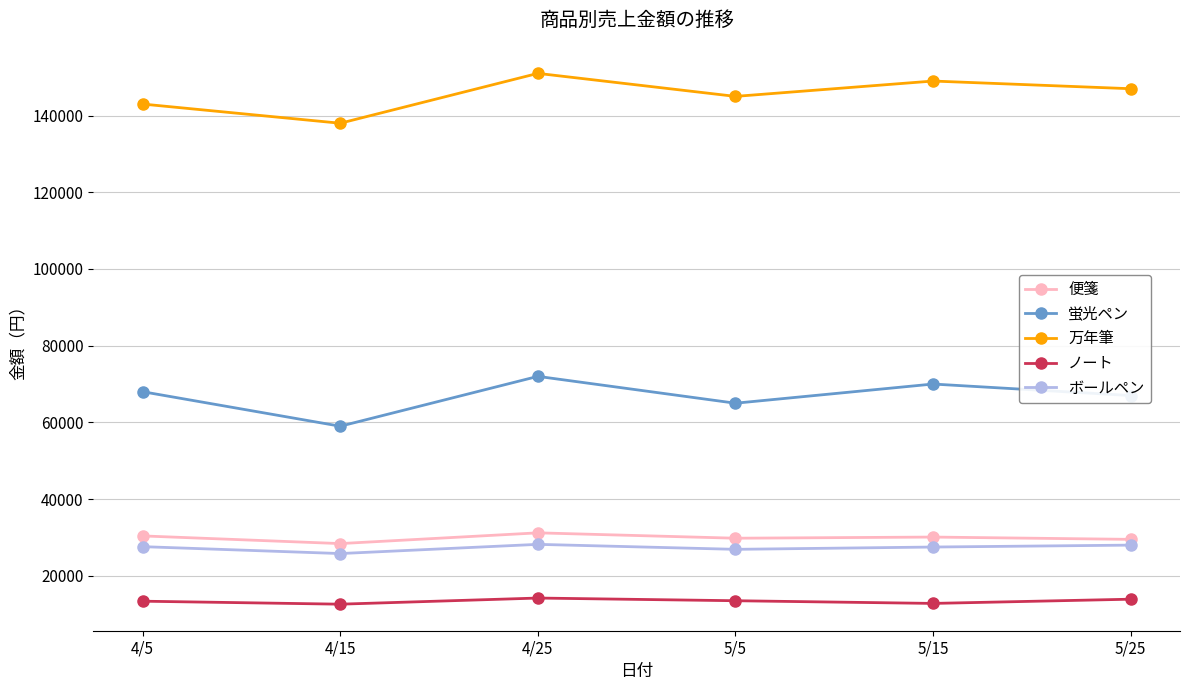

Is the value of 蛍光ペン at 4/5 greater than the value of 万年筆 at 4/25?

No